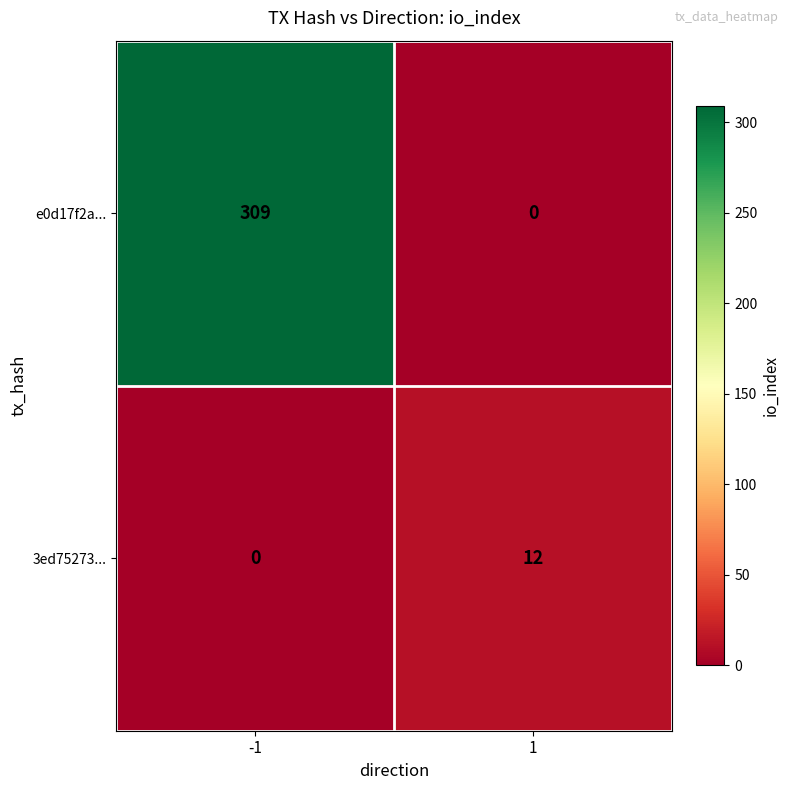

The value of e0d17f2a... at 1 is 0. True or false?

True